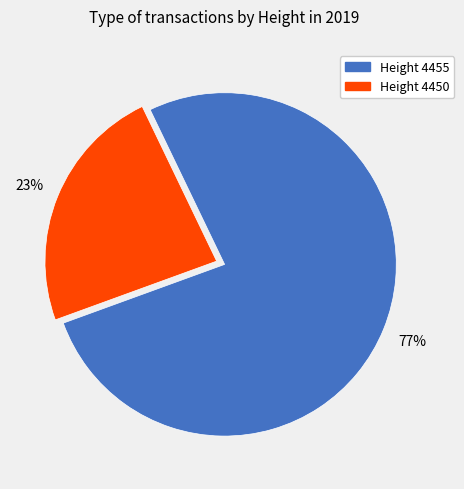

Is there any slice that represents more than half of the pie?

Yes